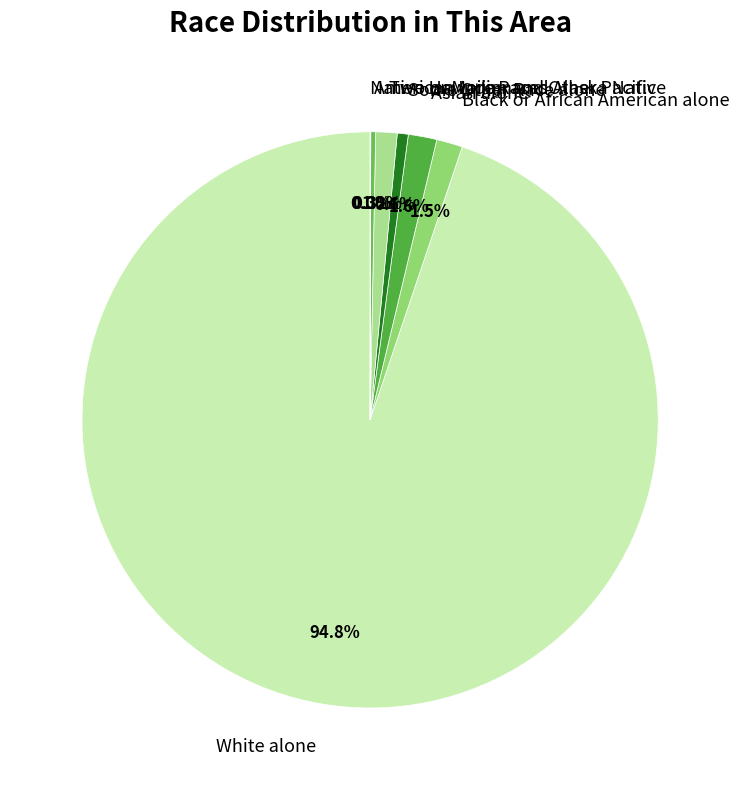

Which slice is the largest?

White alone